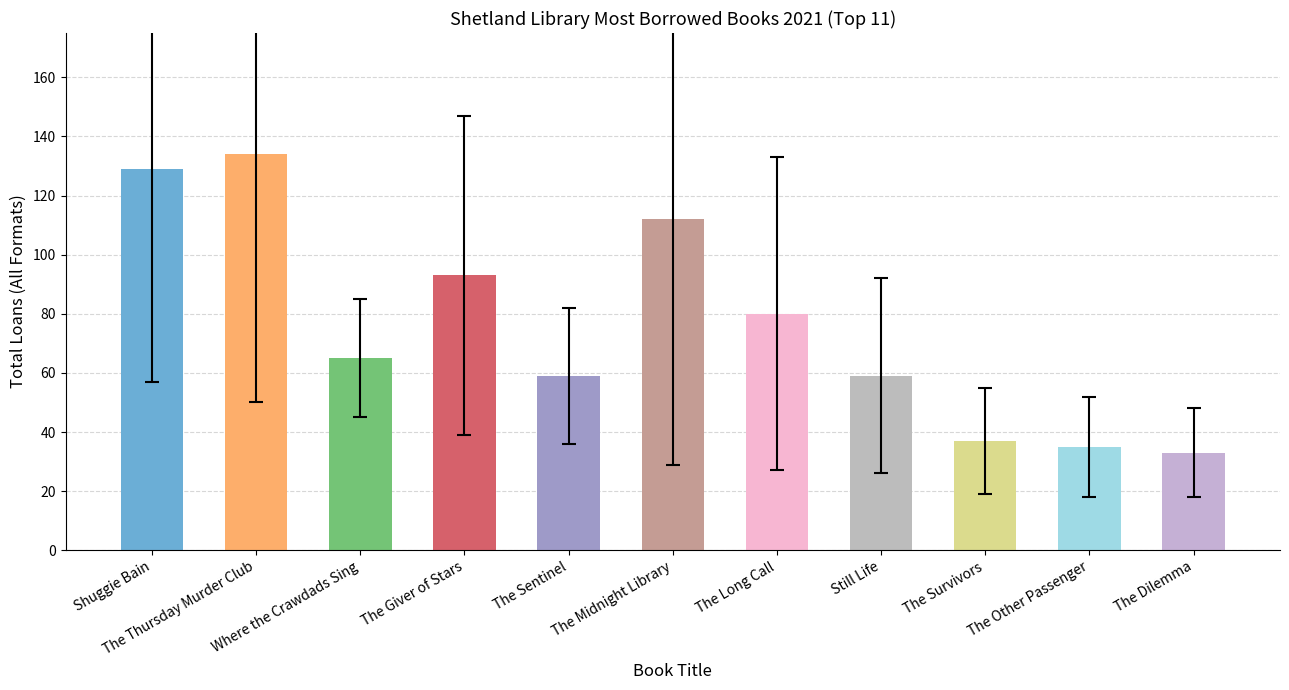

What is the minimum value shown in the chart?

33